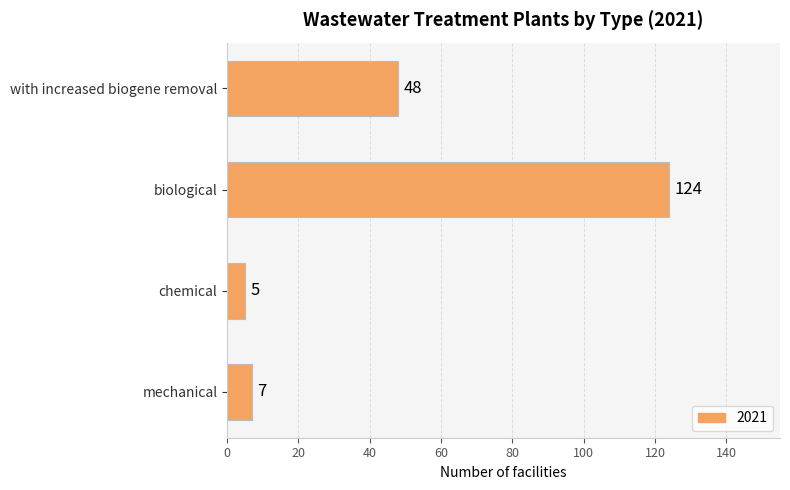

What is the sum of the values at mechanical and biological?

131